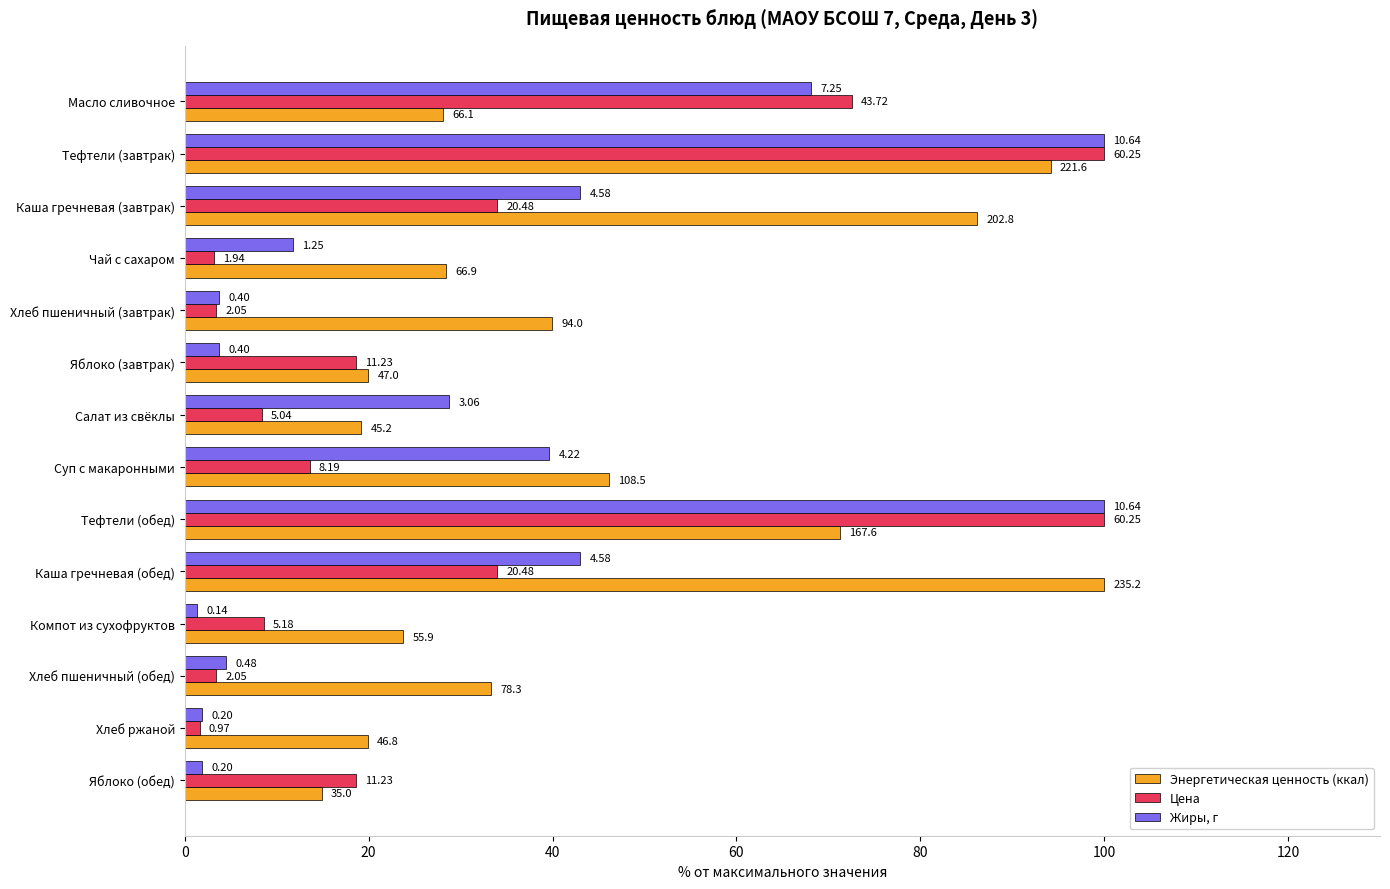

What are all the series names shown in the legend?

Энергетическая ценность (ккал), Цена, Жиры, г